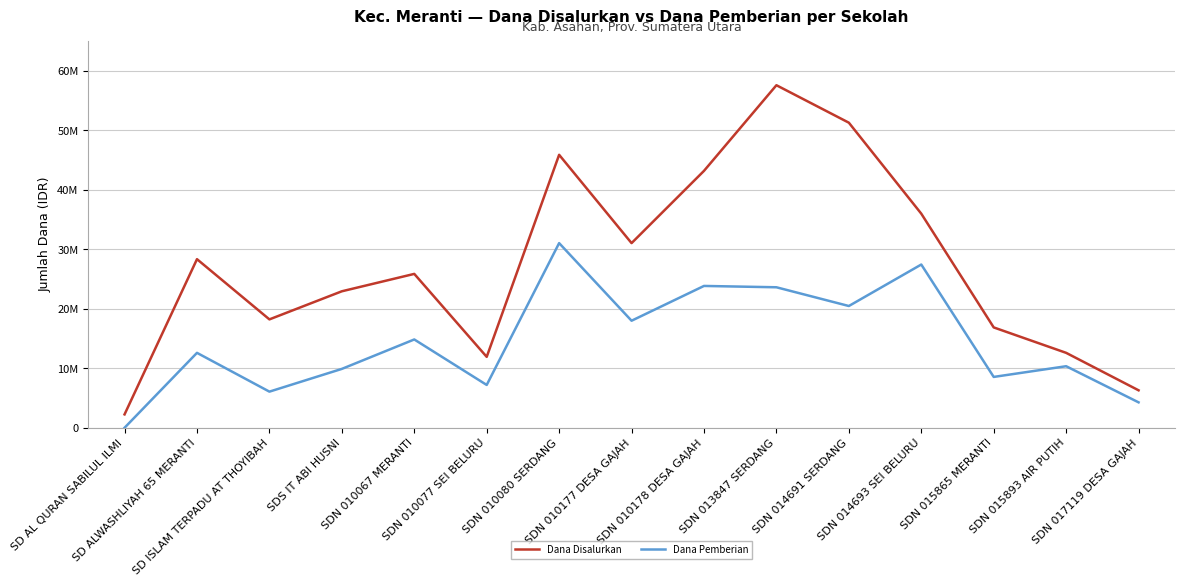

Is it true that Dana Disalurkan equals 33426334 at SDS IT ABI HUSNI?

False